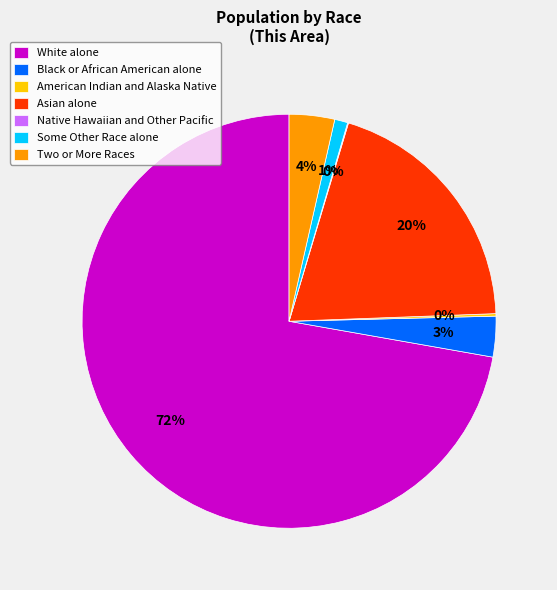

The White alone slice represents 72% of the pie. True or false?

True